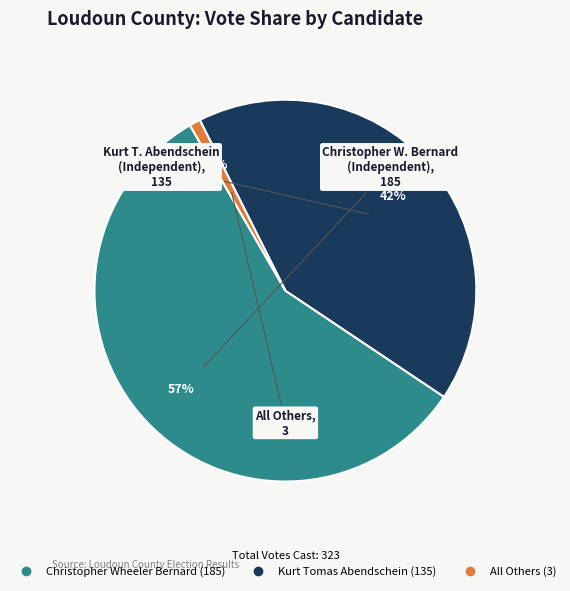

What is the majority slice?

Christopher Wheeler Bernard